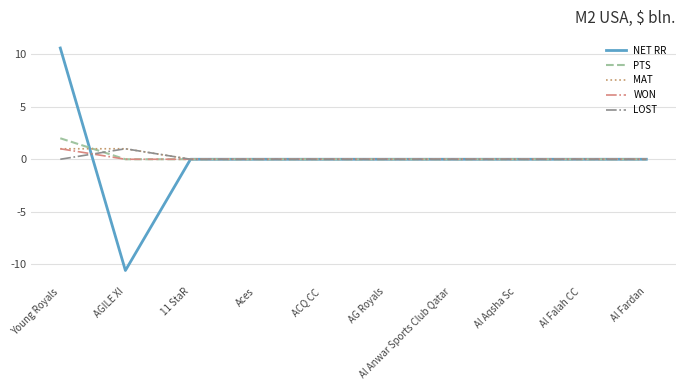

Reading right to left, transcribe all the data shown in this chart.

NET RR: Al Fardan=0.0	Al Falah CC=0.0	Al Aqsha Sc=0.0	Al Anwar Sports Club Qatar=0.0	AG Royals=0.0	ACQ CC=0.0	Aces=0.0	11 StaR=0.0	AGILE XI=-10.6	Young Royals=10.6
PTS: Al Fardan=0.0	Al Falah CC=0.0	Al Aqsha Sc=0.0	Al Anwar Sports Club Qatar=0.0	AG Royals=0.0	ACQ CC=0.0	Aces=0.0	11 StaR=0.0	AGILE XI=0.0	Young Royals=2.0
MAT: Al Fardan=0.0	Al Falah CC=0.0	Al Aqsha Sc=0.0	Al Anwar Sports Club Qatar=0.0	AG Royals=0.0	ACQ CC=0.0	Aces=0.0	11 StaR=0.0	AGILE XI=1.0	Young Royals=1.0
WON: Al Fardan=0.0	Al Falah CC=0.0	Al Aqsha Sc=0.0	Al Anwar Sports Club Qatar=0.0	AG Royals=0.0	ACQ CC=0.0	Aces=0.0	11 StaR=0.0	AGILE XI=0.0	Young Royals=1.0
LOST: Al Fardan=0.0	Al Falah CC=0.0	Al Aqsha Sc=0.0	Al Anwar Sports Club Qatar=0.0	AG Royals=0.0	ACQ CC=0.0	Aces=0.0	11 StaR=0.0	AGILE XI=1.0	Young Royals=0.0